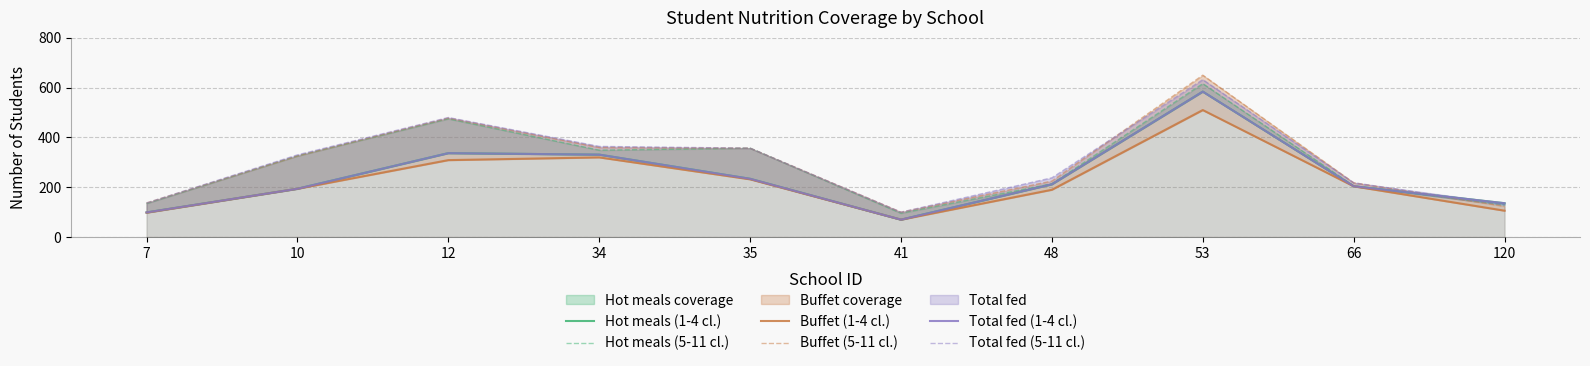

Where is the first local minimum for Buffet (1-4 cl.)?

41